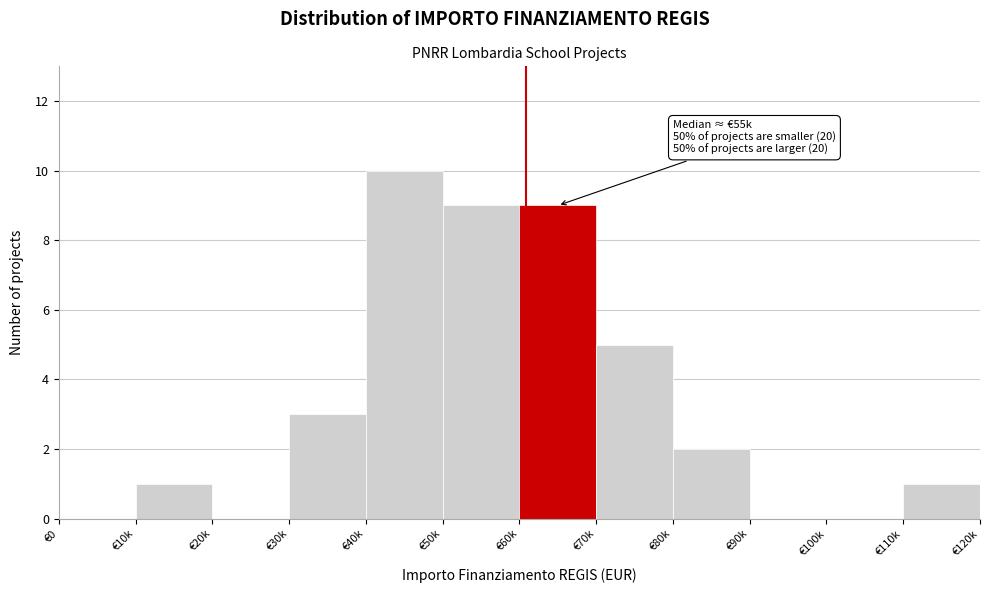

Reading right to left, transcribe all the data shown in this chart.

€110k=1	€100k=0	€90k=0	€80k=2	€70k=5	€60k=9	€50k=9	€40k=10	€30k=3	€20k=0	€10k=1	€0=0